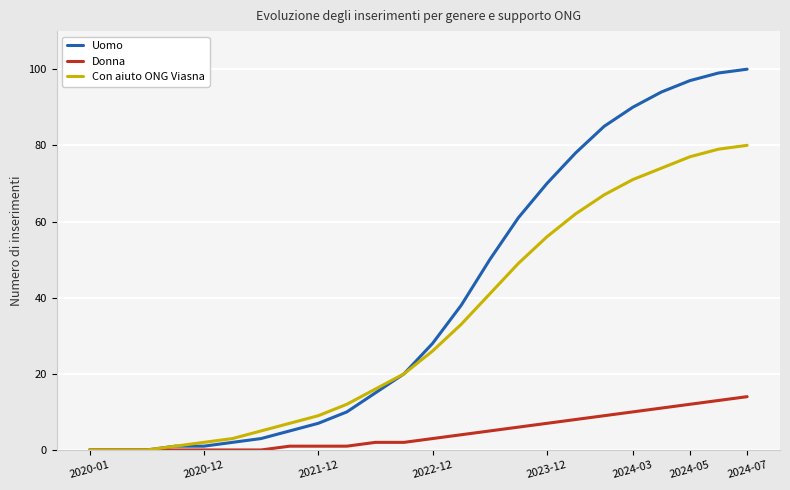

Which series has the widest spread of values?

Uomo